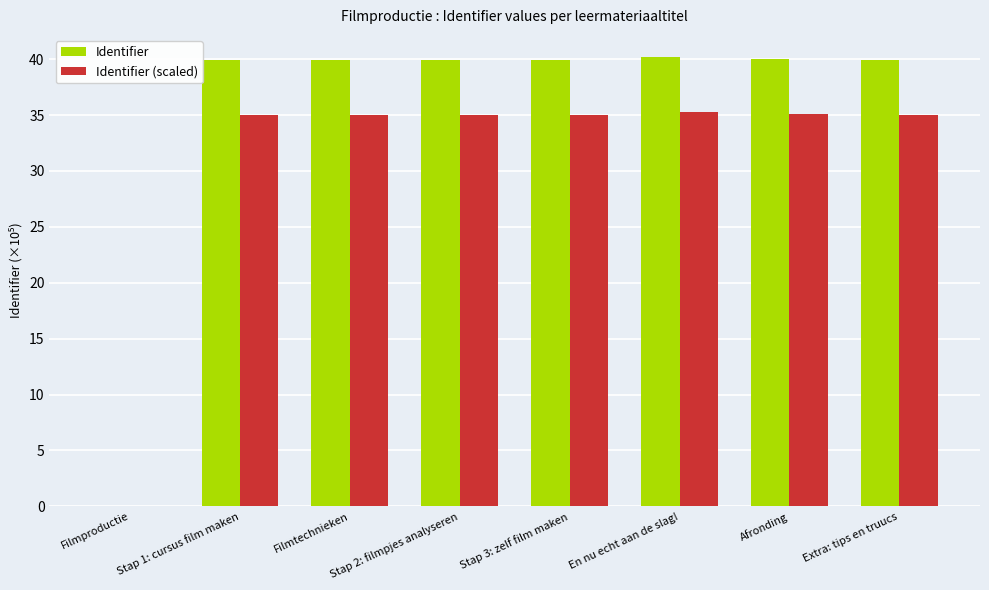

Between Filmproductie and Stap 3: zelf film maken, which series saw the biggest shift?

Identifier